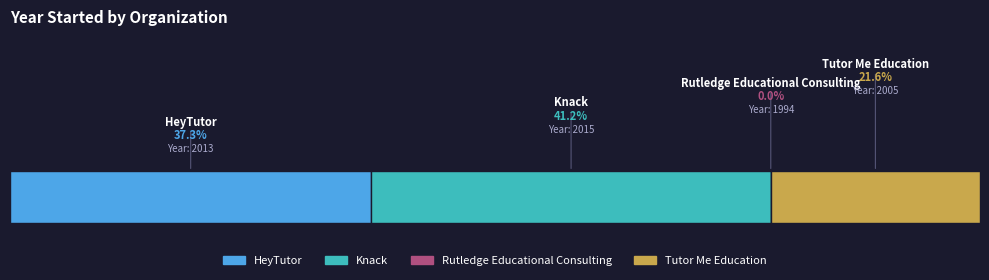

Reading left to right, extract all data points from this chart.

2013	2015	1994	2005